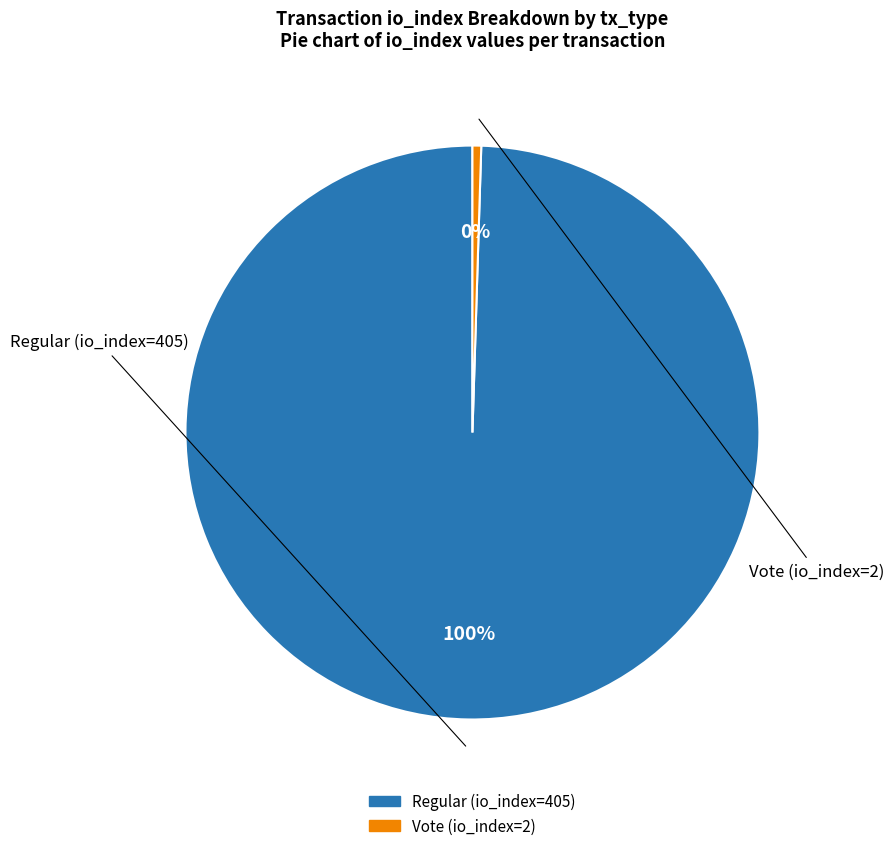

How many slices are in this pie chart?

2